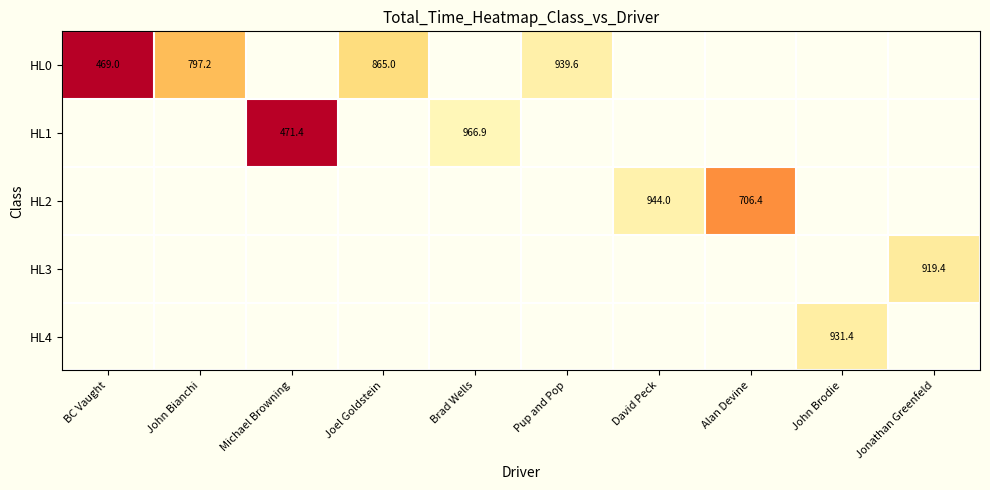

Is the value of HL0 at Pup and Pop greater than the value of HL1 at Michael Browning?

Yes